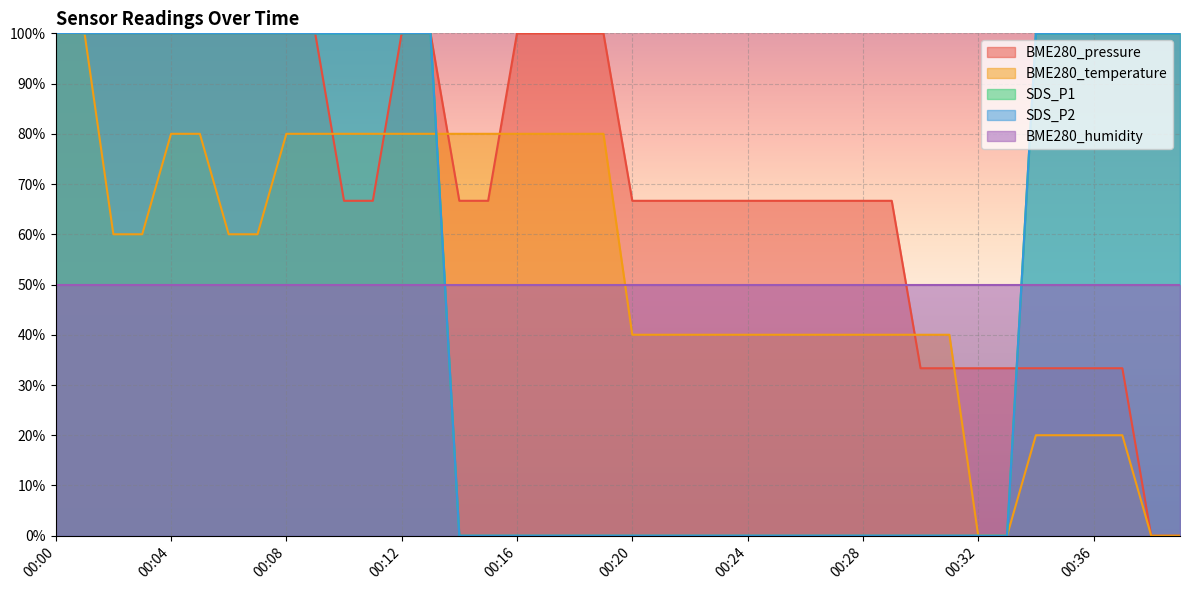

Does the chart display data point markers on the line(s)?

No